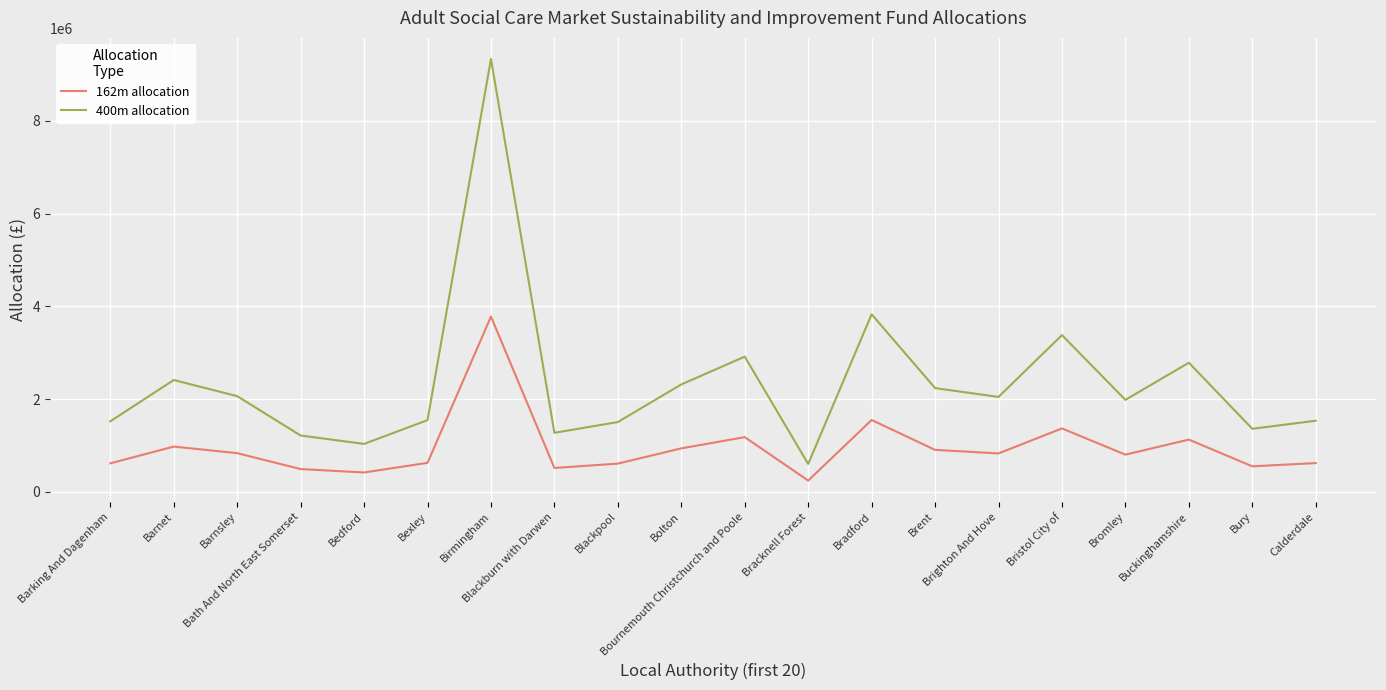

What is the sum of the 400m allocation values at Bath And North East Somerset and Bexley?

2763546